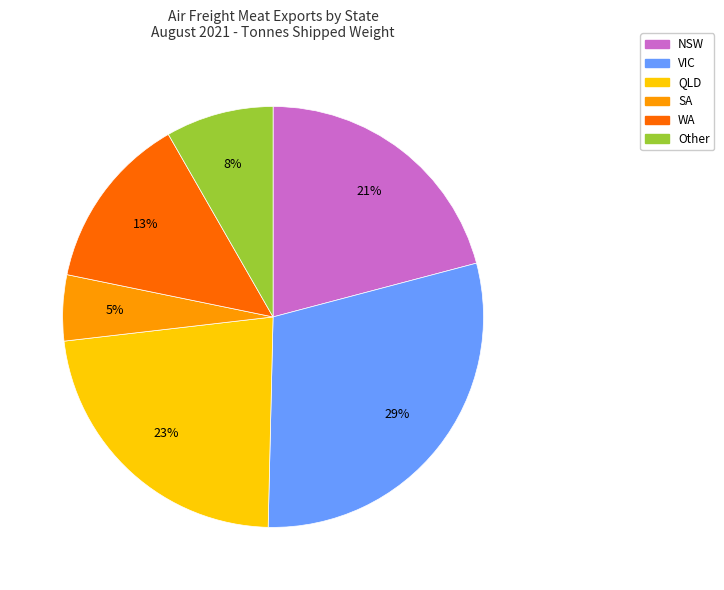

To the nearest percent, what is the difference between the largest and smallest slice percentages?

24%